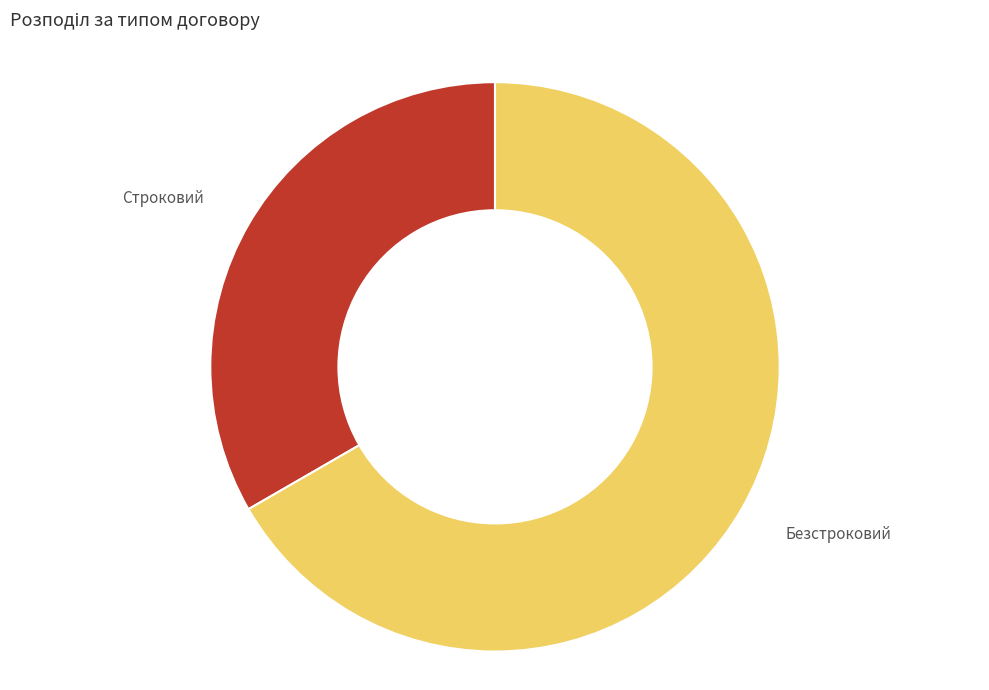

Count the number of slices in the pie.

2